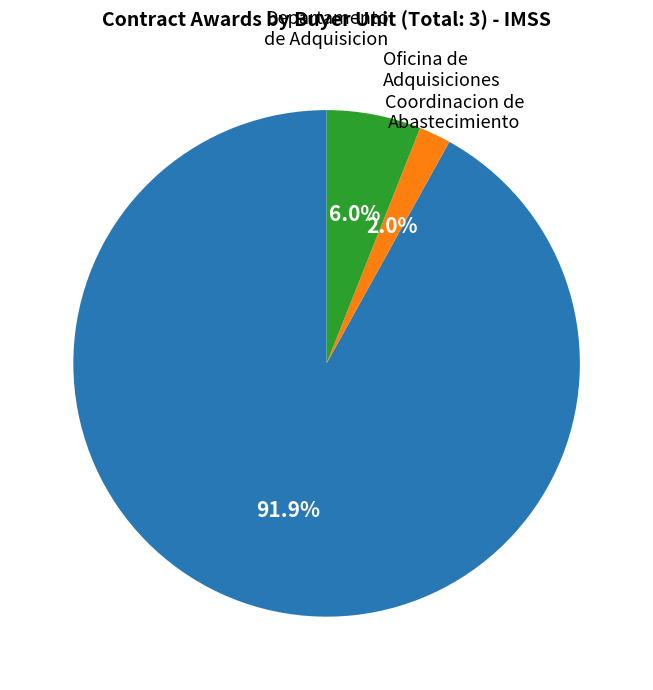

Combined, do Departamento de Adquisicion and Oficina de Adquisiciones account for over 50%?

Yes